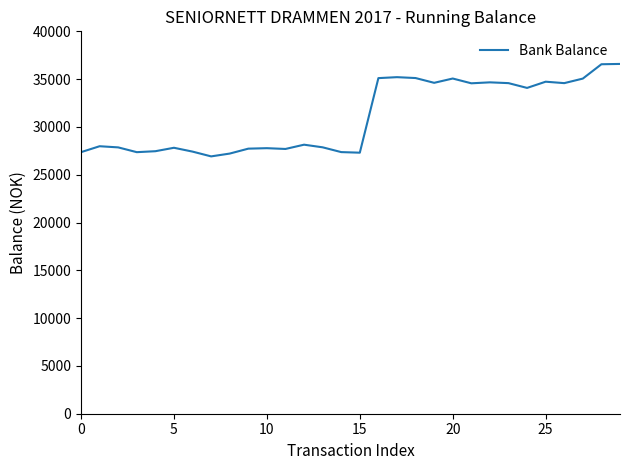

What is the smallest value displayed?

26918.6